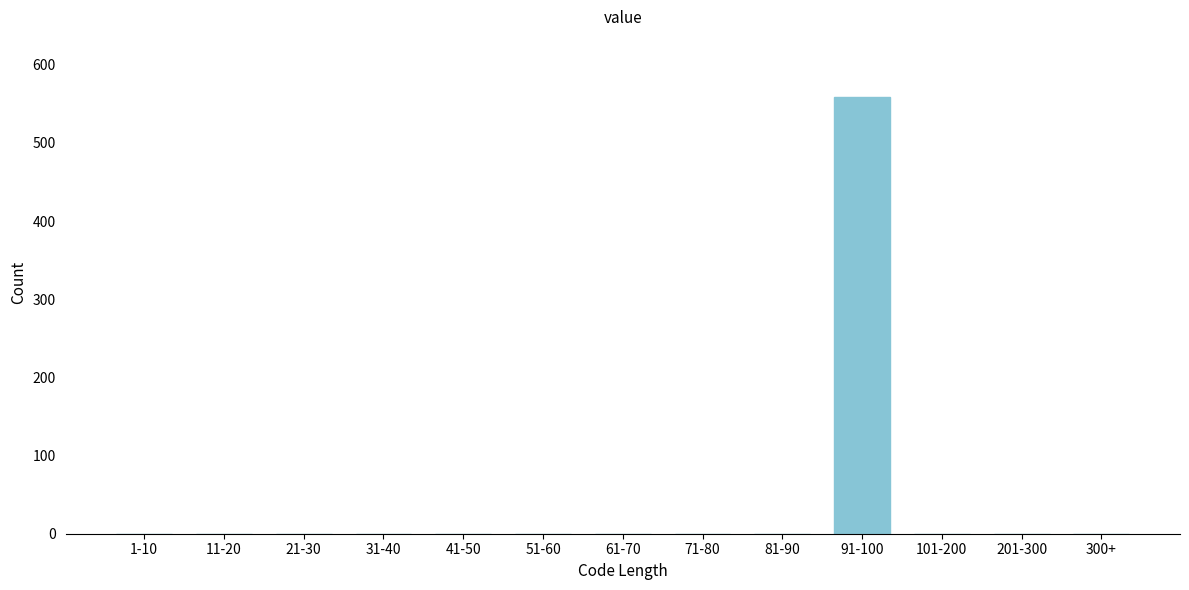

Reading left to right, list all the values displayed in this chart.

1-10=0	11-20=0	21-30=0	31-40=0	41-50=0	51-60=0	61-70=0	71-80=0	81-90=0	91-100=559	101-200=0	201-300=0	300+=0